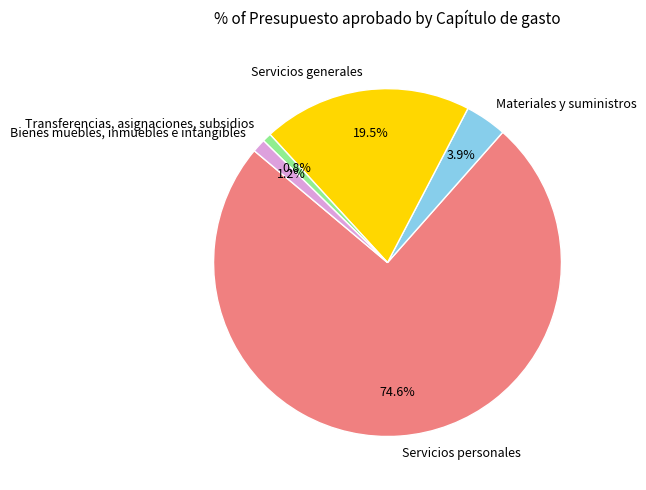

Is it true that Transferencias, asignaciones, subsidios is 1% of the pie?

True